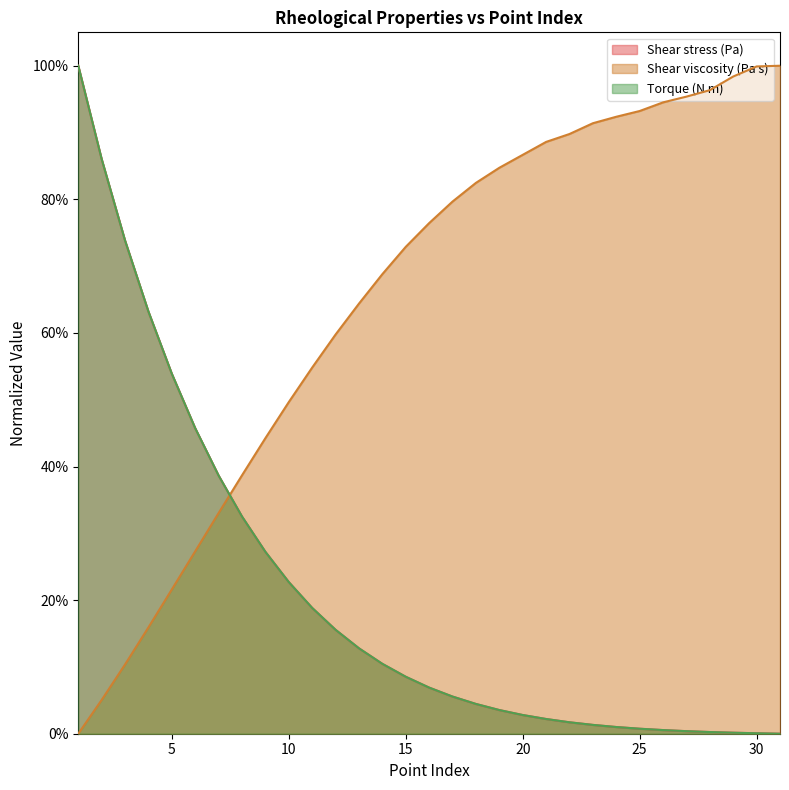

True or false: Torque (N m) and Shear stress (Pa) cross at least once.

True